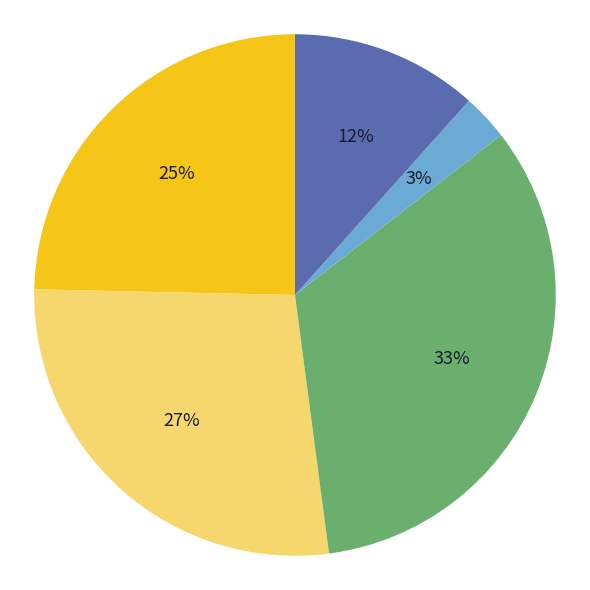

To the nearest percent, what is the average slice percentage?

20%